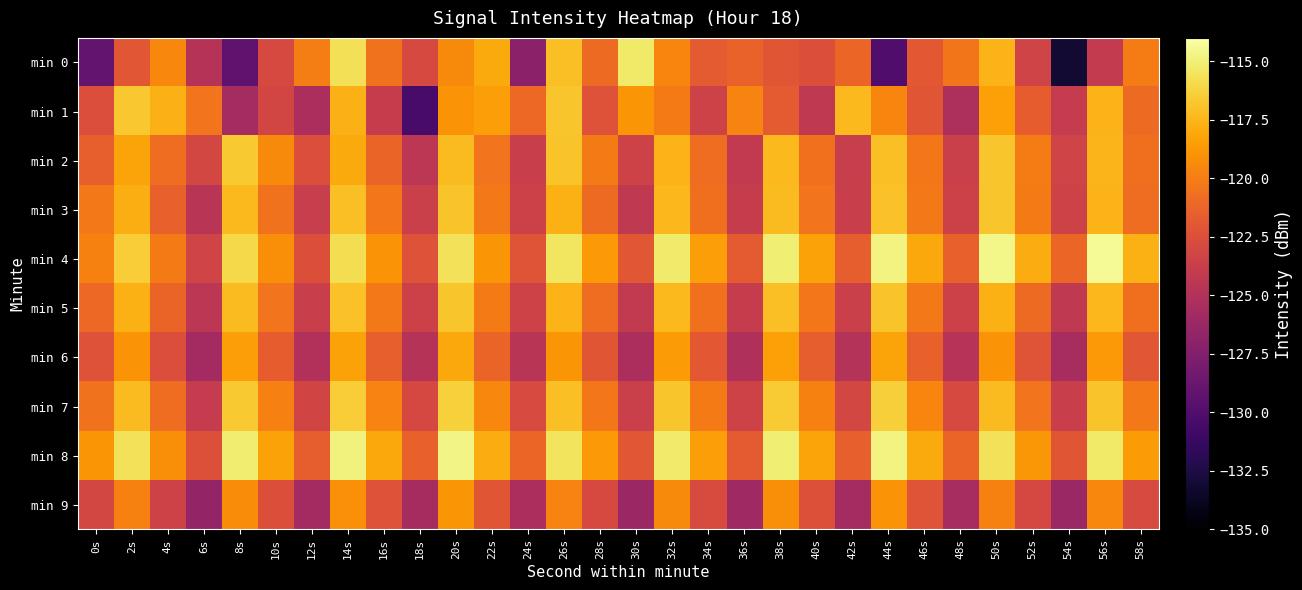

Rank the series by their maximum value, from highest to lowest.

min 4, min 8, min 0, min 7, min 2, min 1, min 3, min 5, min 6, min 9